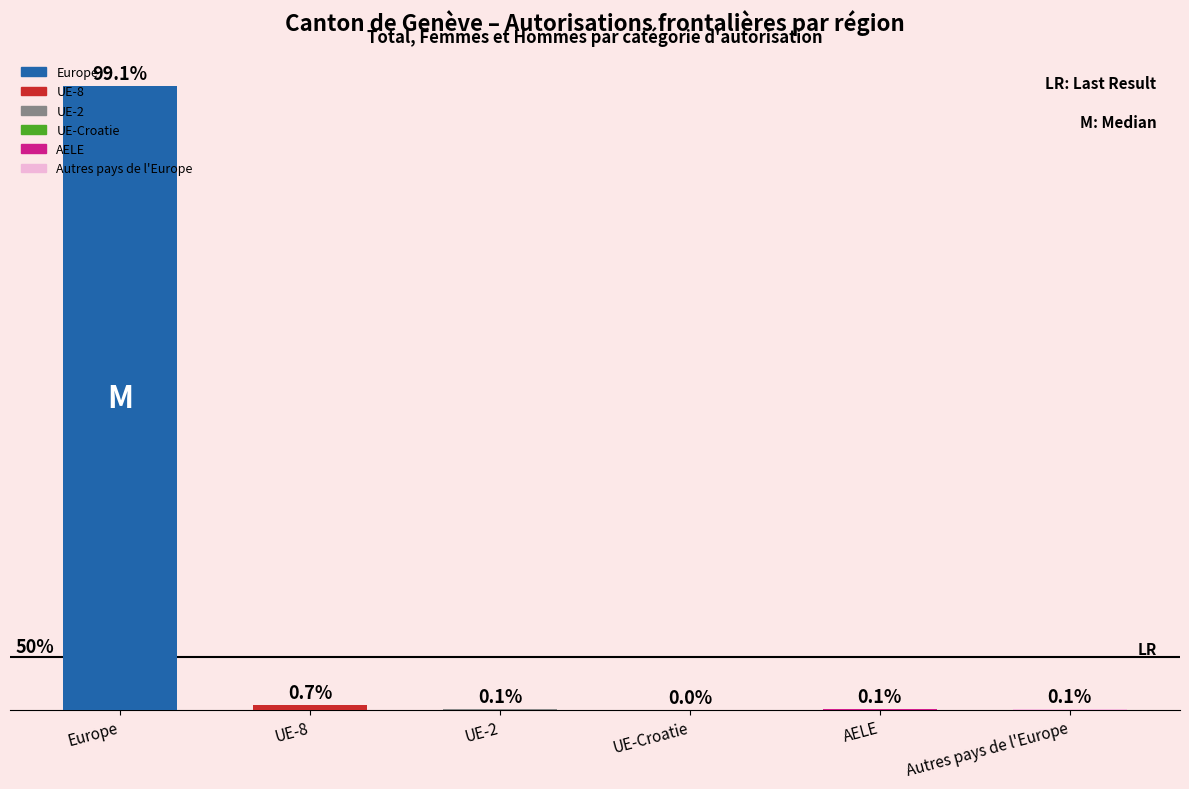

What position from the right is UE-2?

4